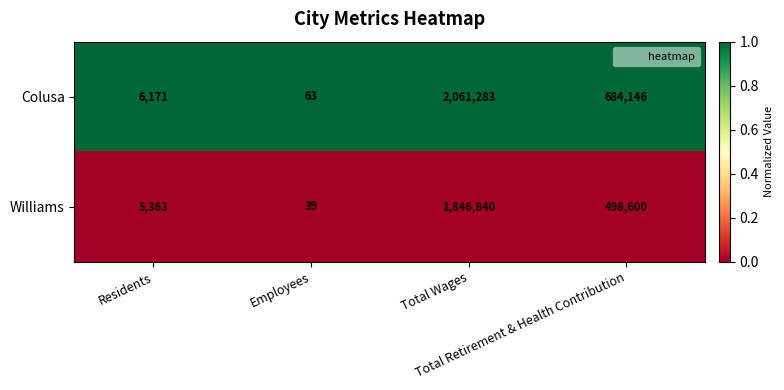

List the series in order of their overall mean, lowest first.

Williams, Colusa